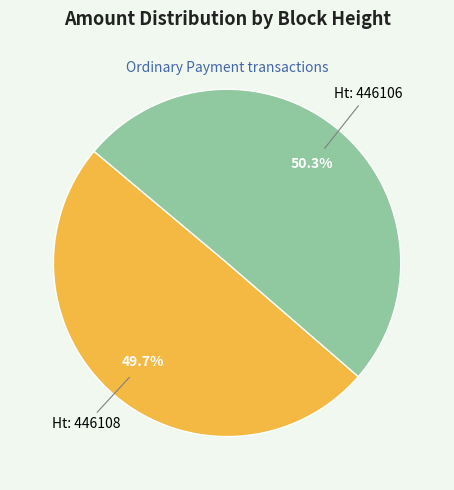

Does any single category account for the majority?

Yes